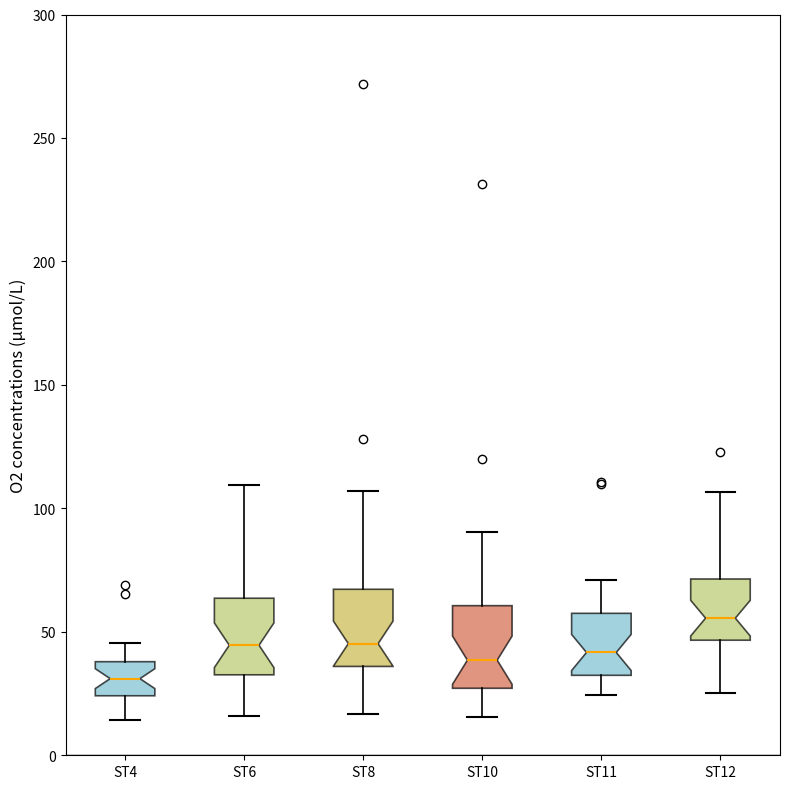

Reading left to right, transcribe this box plot: for each box, give where its median line is, the range the box spans, and where its two whiskers end, as read against the y-axis. The values are not printed on the chart, so give them approximately, as read against the axis.

ST4: median 30, box 25 to 40, whiskers 15 to 45
ST6: median 45, box 35 to 65, whiskers 15 to 110
ST8: median 45, box 35 to 65, whiskers 15 to 105
ST10: median 40, box 25 to 60, whiskers 15 to 90
ST11: median 40, box 30 to 55, whiskers 25 to 70
ST12: median 55, box 45 to 70, whiskers 25 to 105